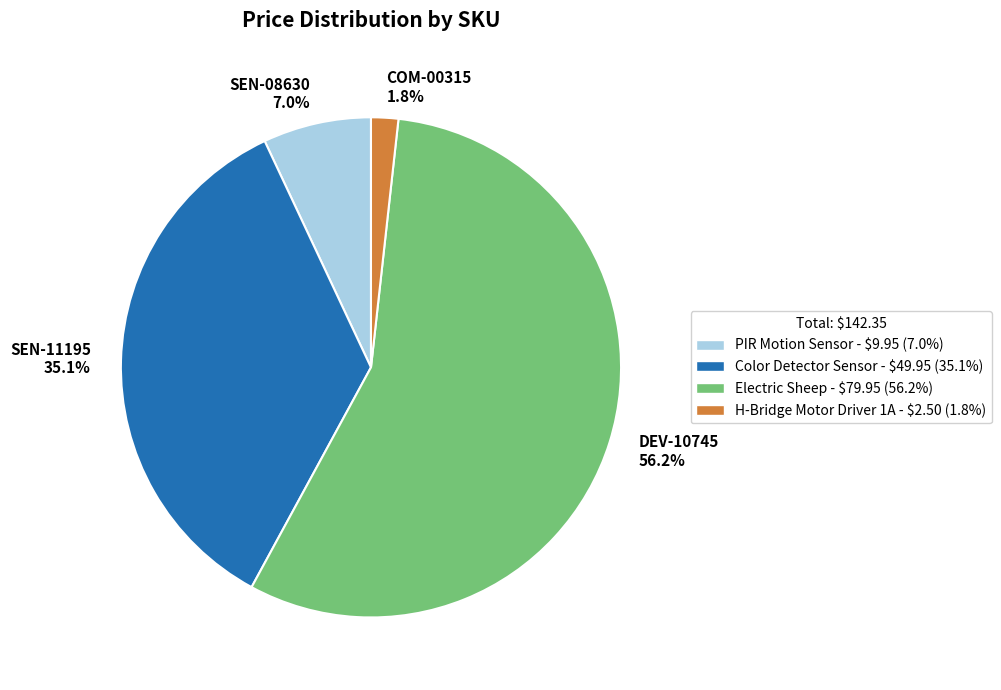

What is the largest slice in the pie chart?

DEV-10745